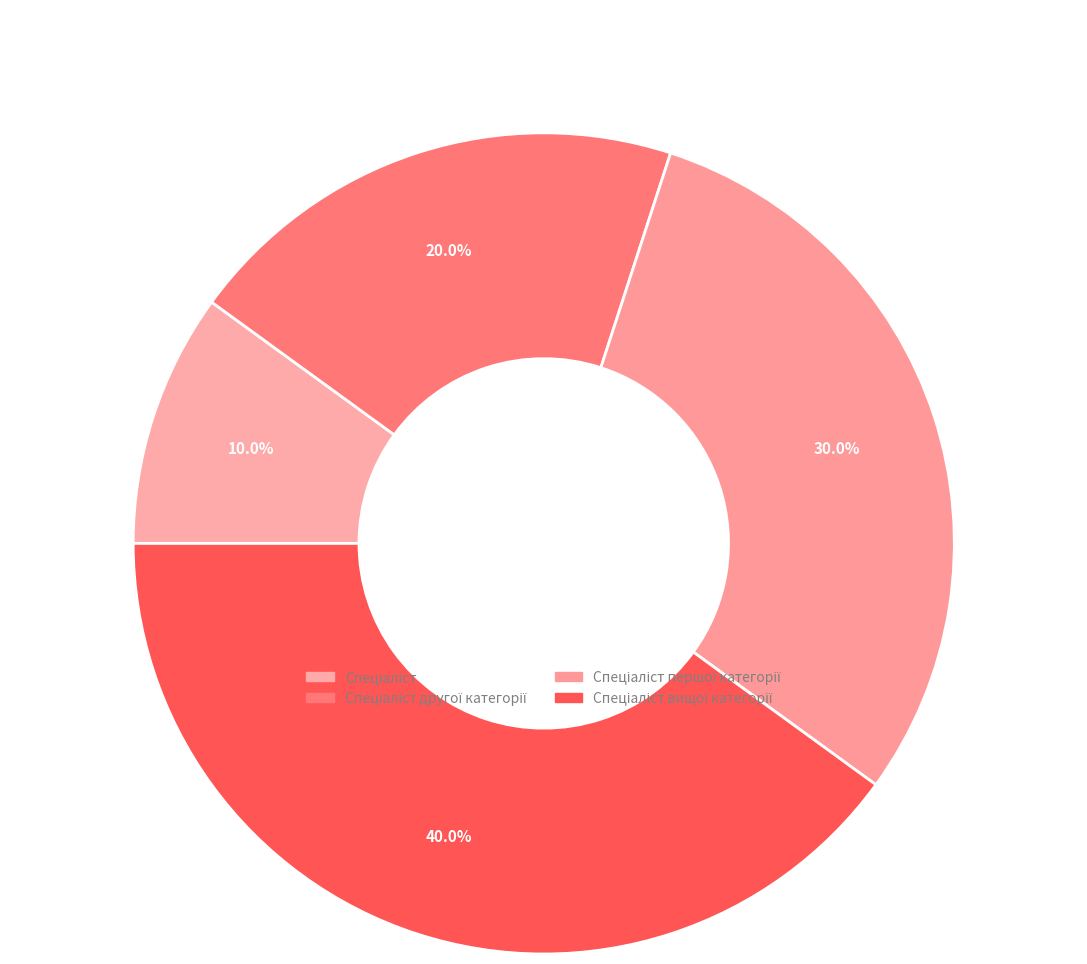

How many slices are in this pie chart?

4